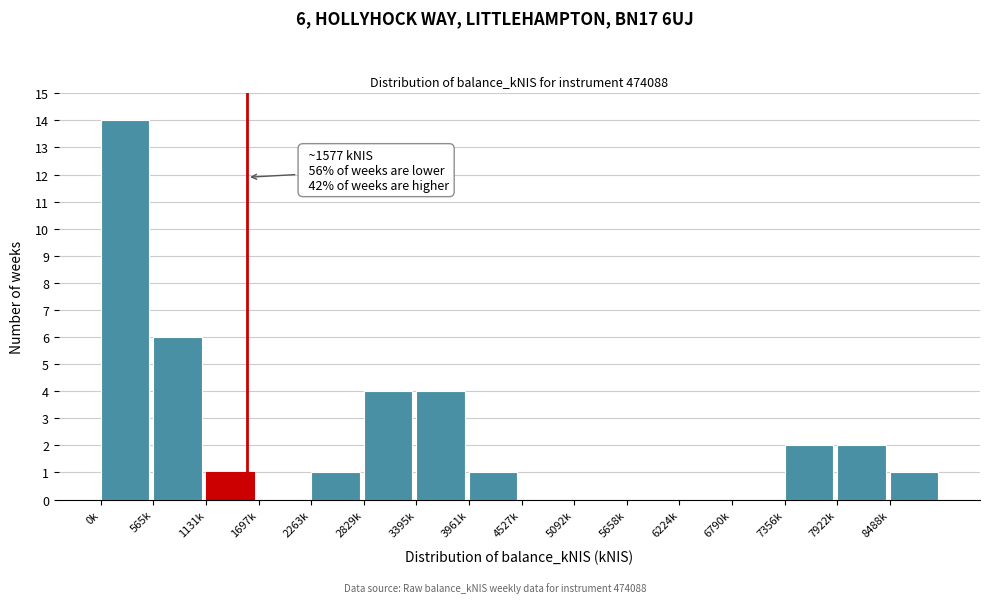

Reading left to right, what are all the values shown in this chart?

0k=14	565k=6	1131k=1	1697k=0	2263k=1	2829k=4	3395k=4	3961k=1	4527k=0	5092k=0	5658k=0	6224k=0	6790k=0	7356k=2	7922k=2	8488k=1